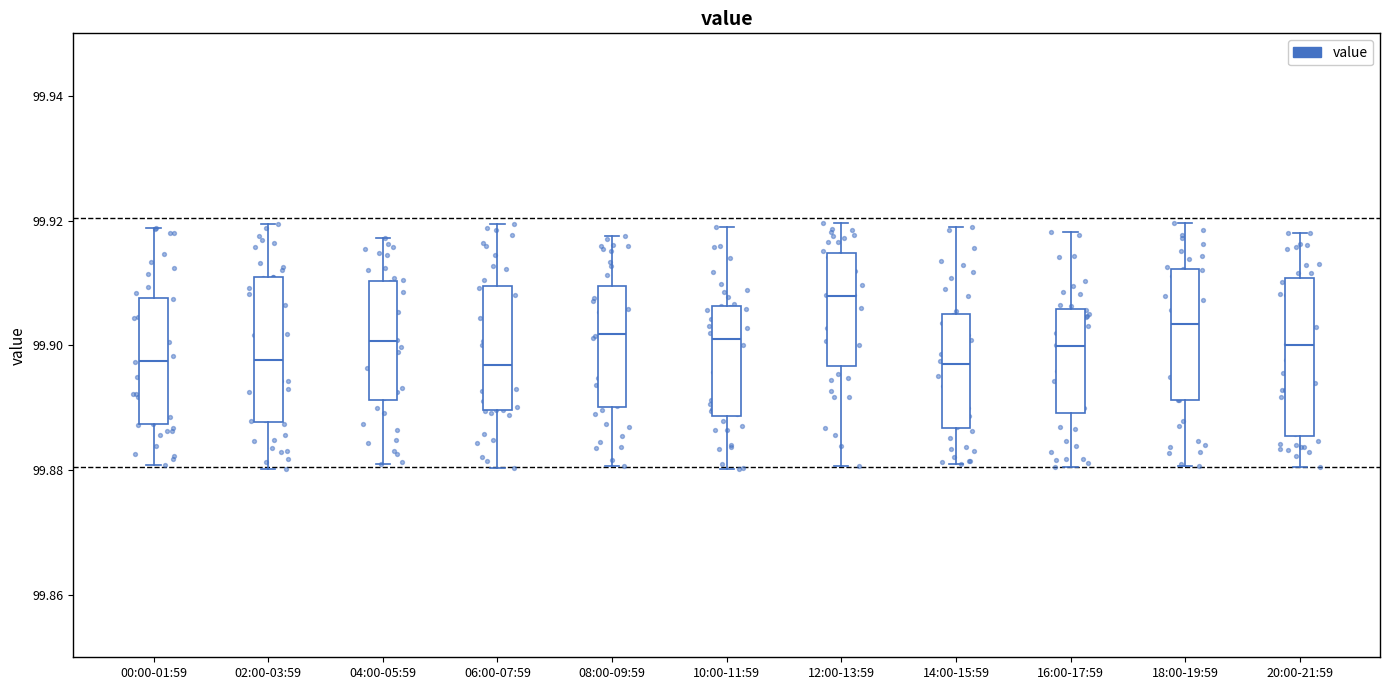

Where does the upper whisker of the box for 02:00-03:59 end on the y-axis? The values are not printed on the chart, so give them approximately, as read against the axis.

99.920